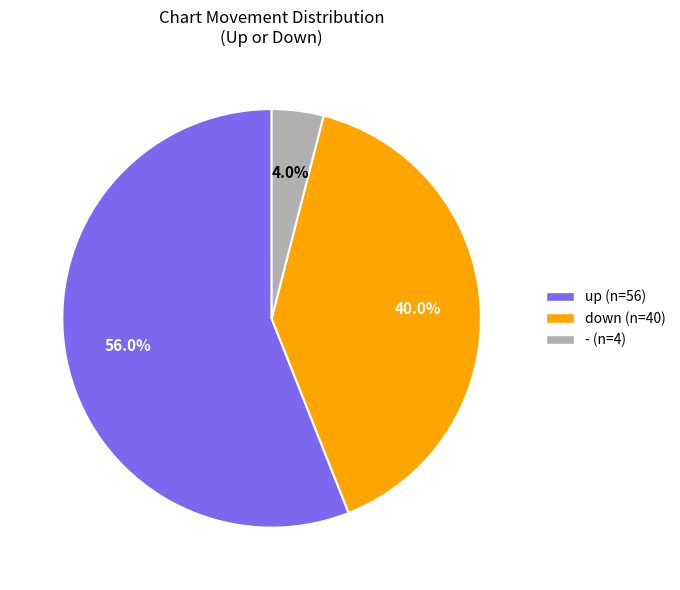

To the nearest percent, what portion does up represent?

56%